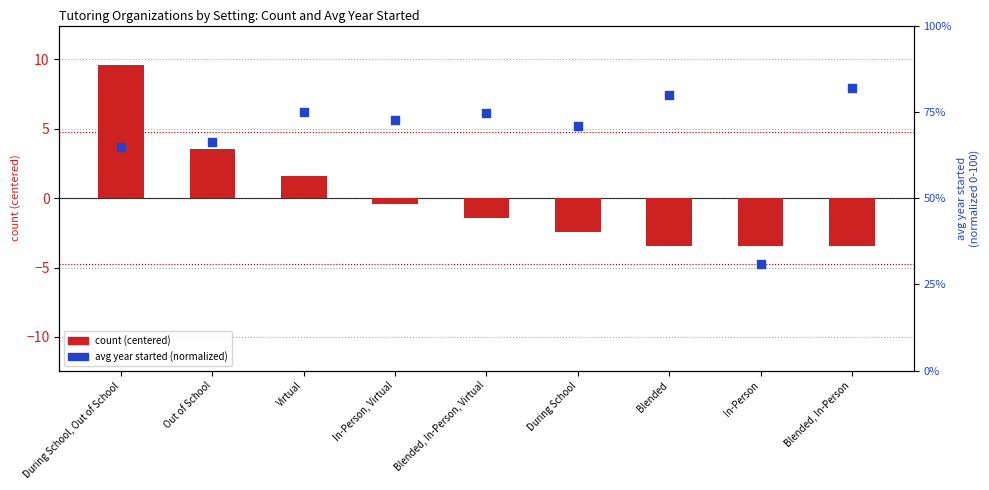

At how many categories does at least one series exceed 33?

8